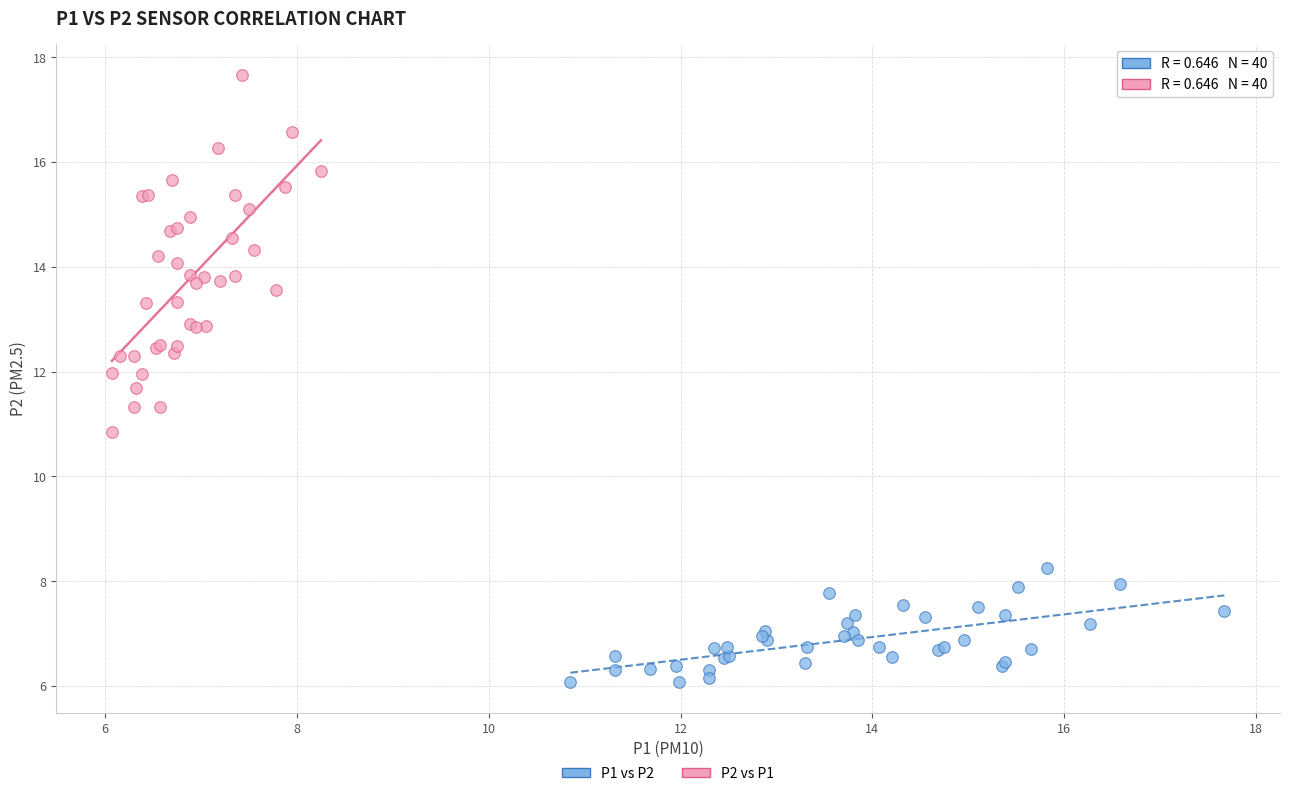

Which series has the largest Y range (max minus min)?

P2 vs P1